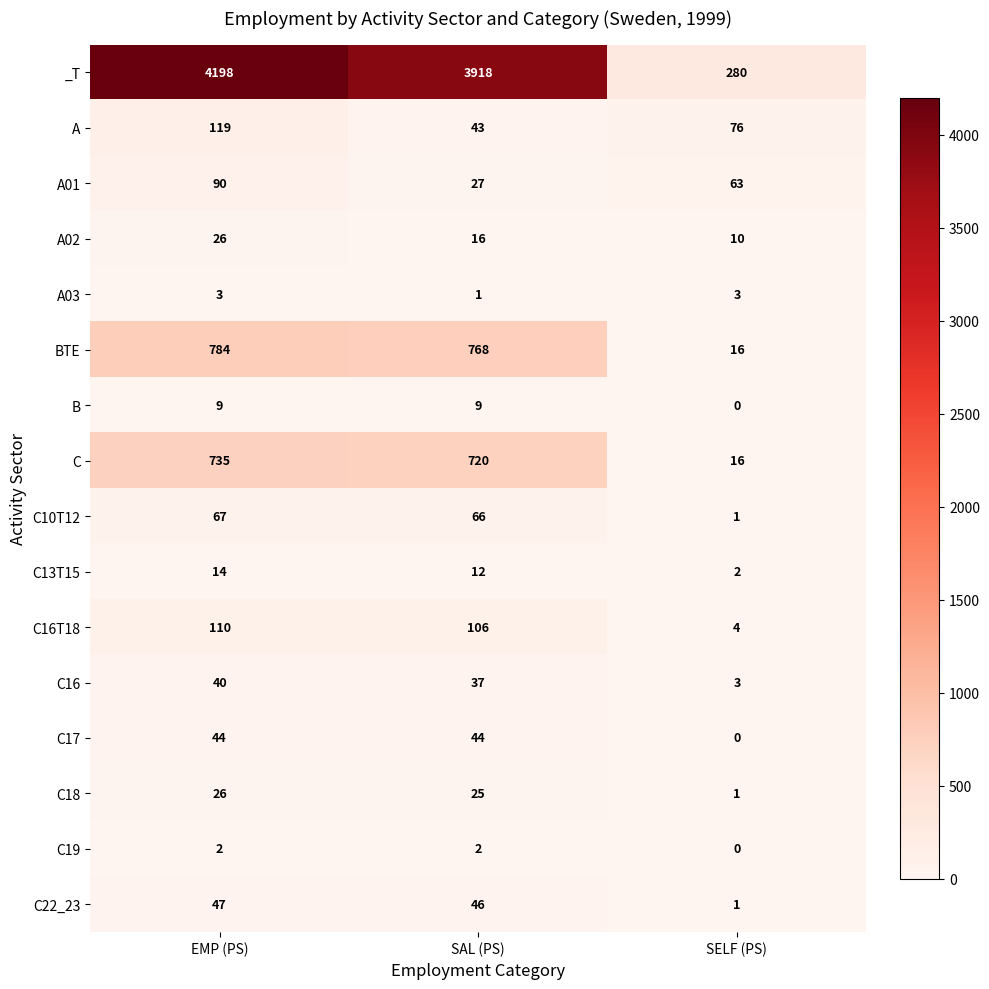

Read the C22_23 value at EMP (PS), to the nearest 5.

45